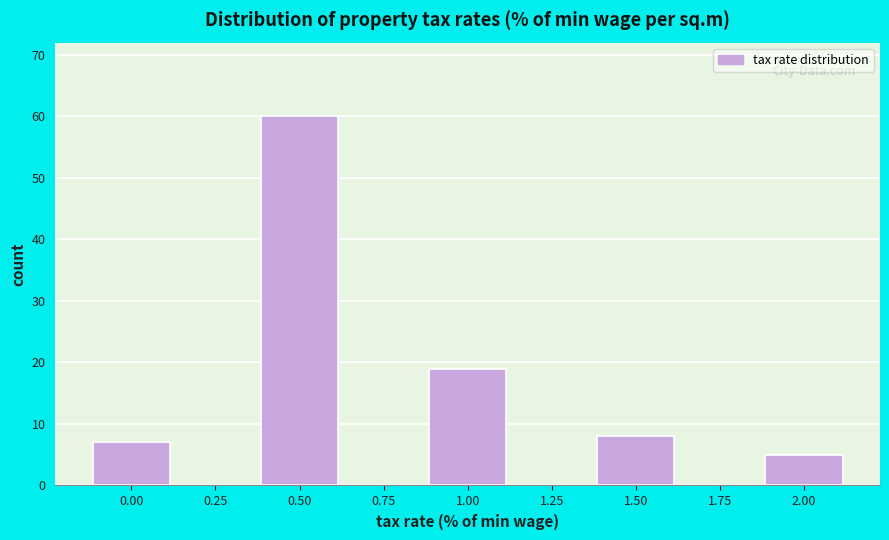

Reading left to right, transcribe all the data shown in this chart.

0.00=7	0.25=0	0.50=60	0.75=0	1.00=19	1.25=0	1.50=8	1.75=0	2.00=5